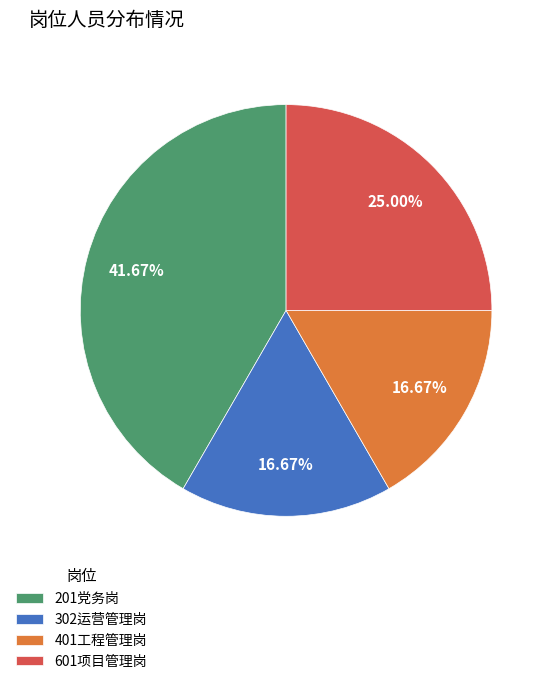

To the nearest percent, what portion does 401工程管理岗 represent?

17%